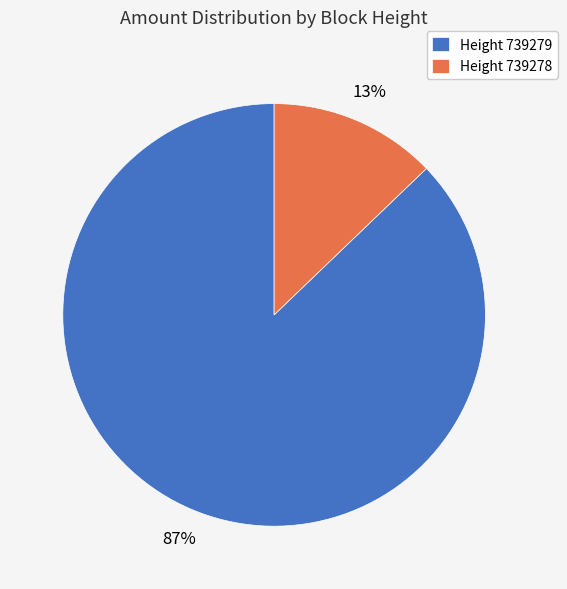

Which slice is the smallest?

Height 739278